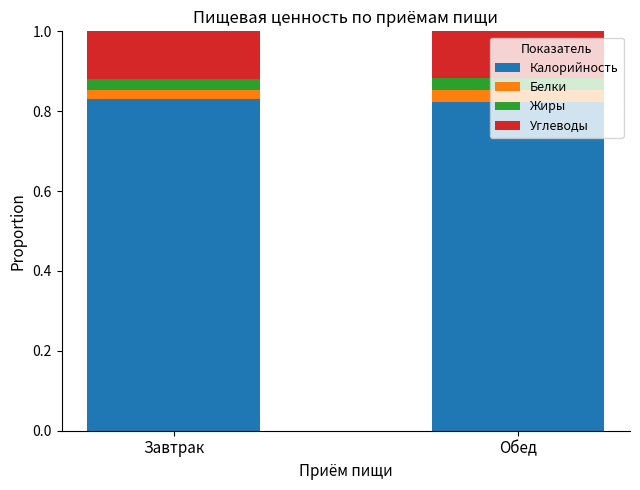

The value of Калорийность at Обед is 1.5. True or false?

False